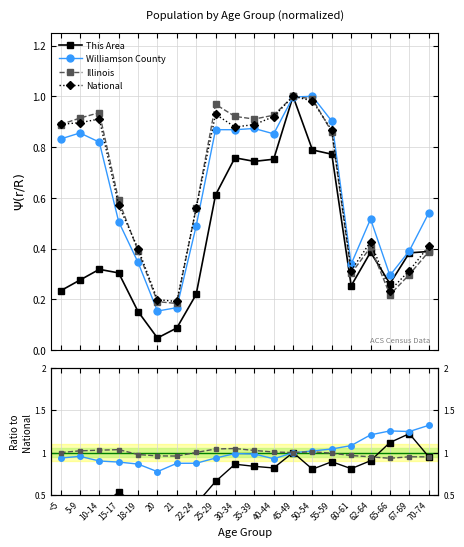

At how many categories does at least one series exceed 0?

20